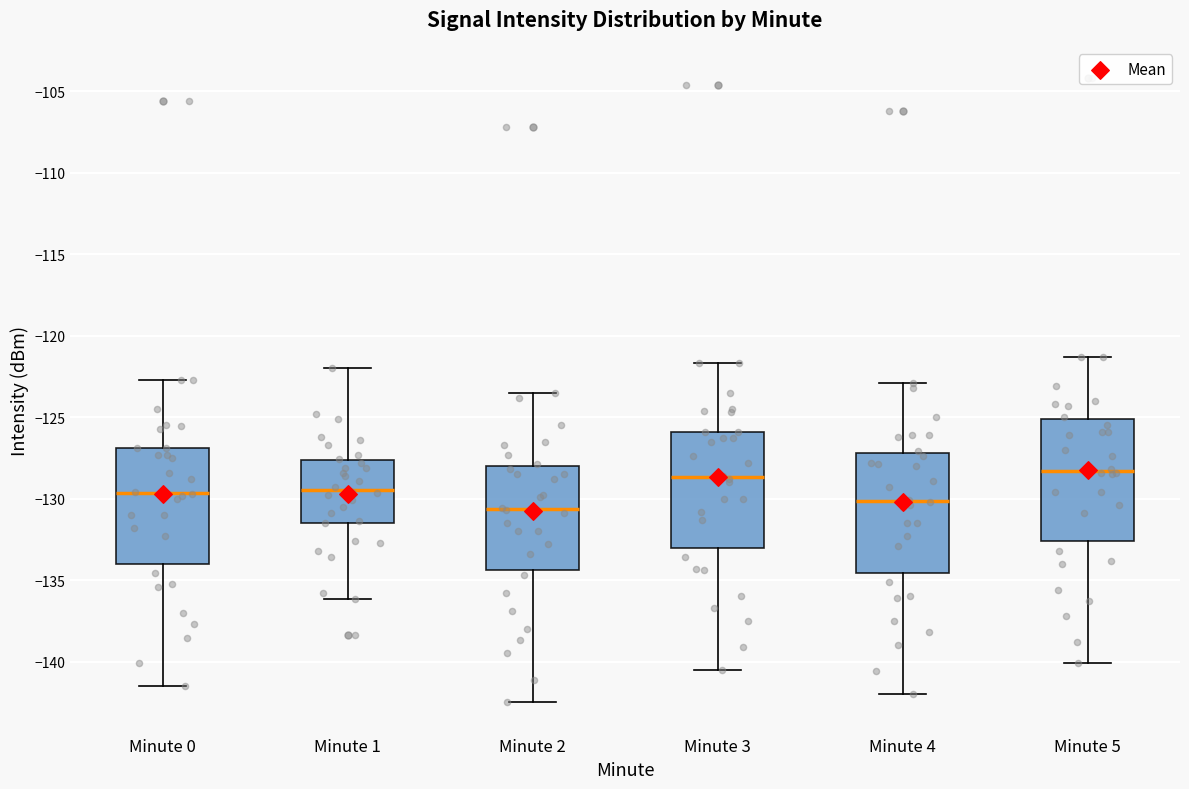

Reading left to right, transcribe this box plot: for each box, give where its median line is, the range the box spans, and where its two whiskers end, as read against the y-axis. The values are not printed on the chart, so give them approximately, as read against the axis.

Minute 0: median -129.5, box -134.0 to -127.0, whiskers -141.5 to -122.5
Minute 1: median -129.5, box -131.5 to -127.5, whiskers -136.0 to -122.0
Minute 2: median -130.5, box -134.5 to -128.0, whiskers -142.5 to -123.5
Minute 3: median -128.5, box -133.0 to -126.0, whiskers -140.5 to -121.5
Minute 4: median -130.0, box -134.5 to -127.0, whiskers -142.0 to -123.0
Minute 5: median -128.5, box -132.5 to -125.0, whiskers -140.0 to -121.5